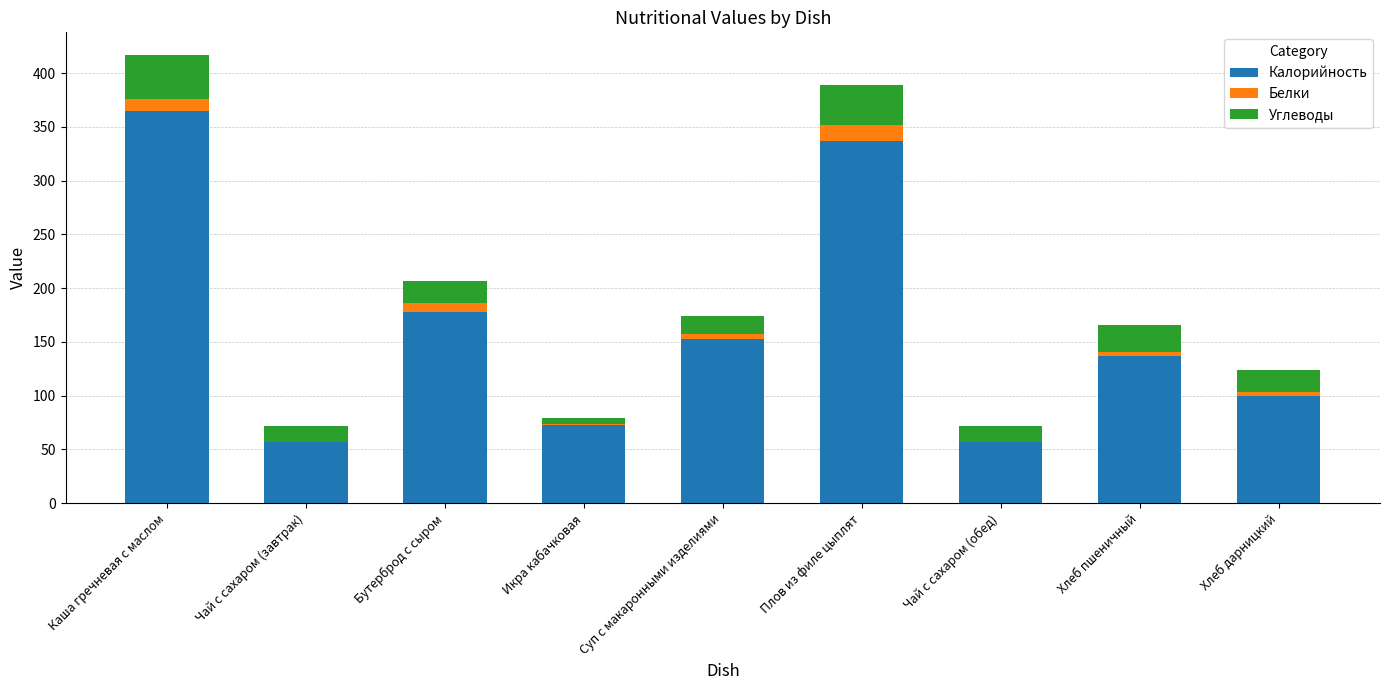

At which label is Калорийность closest to 211?

Бутерброд с сыром